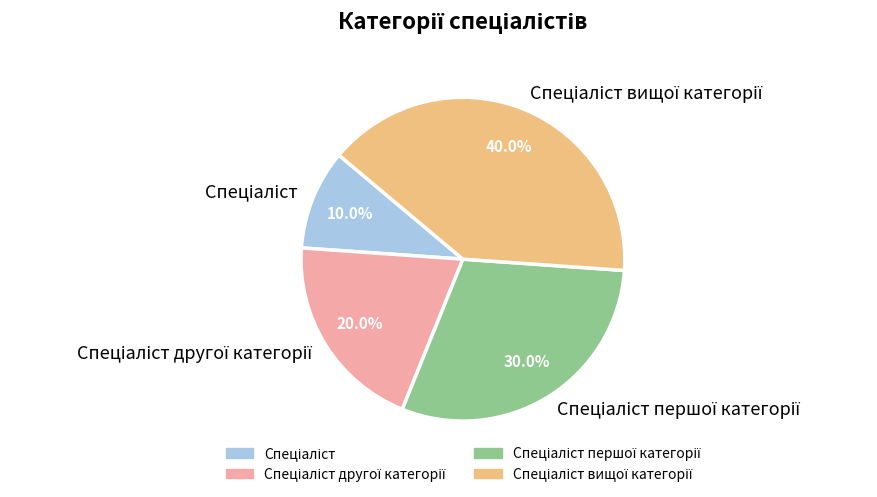

Does any single category account for the majority?

No